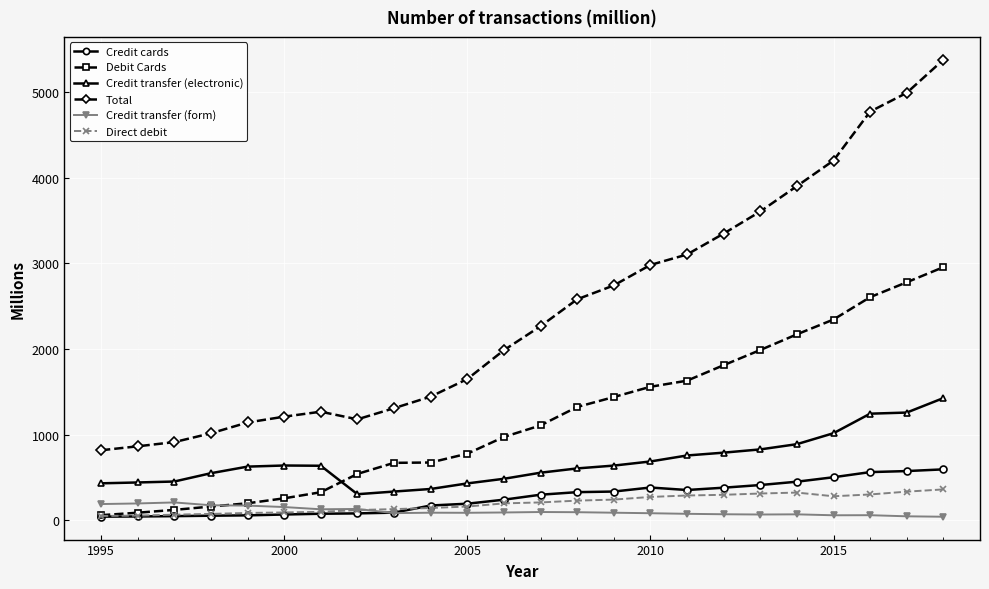

True or false: Debit Cards and Total cross at least once.

False